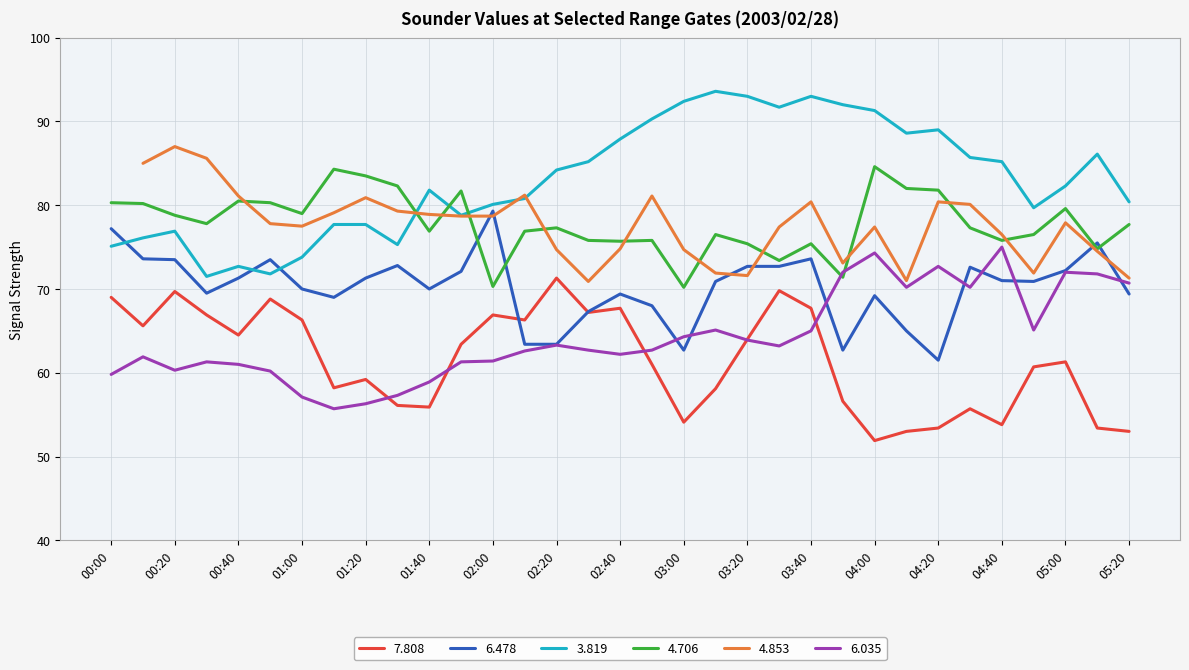

Which has a higher value, 00:40 or 01:20?

00:40